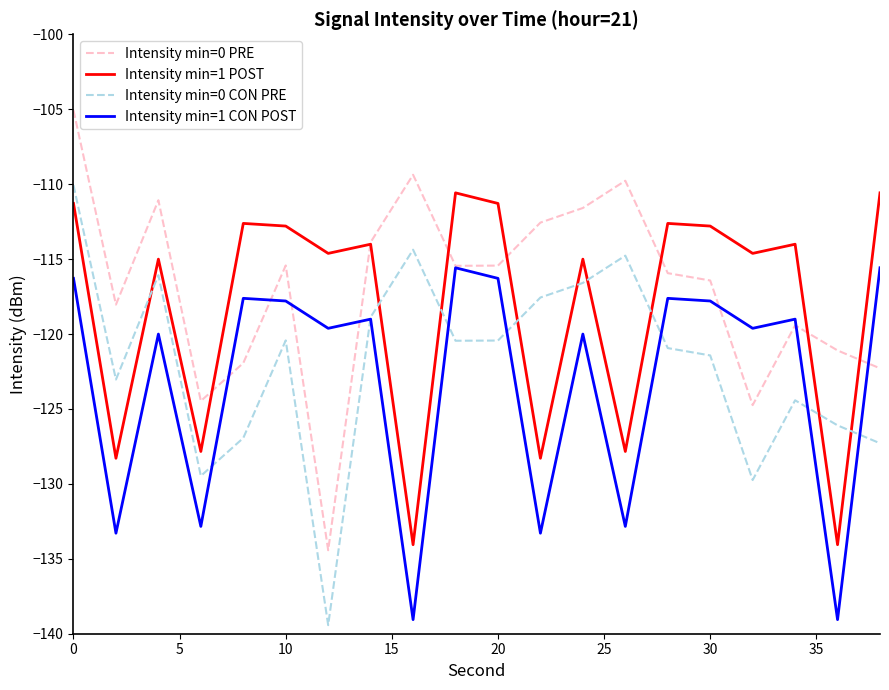

Which series ends up on top after the final intersection of Intensity min=0 CON PRE and Intensity min=1 POST?

Intensity min=1 POST